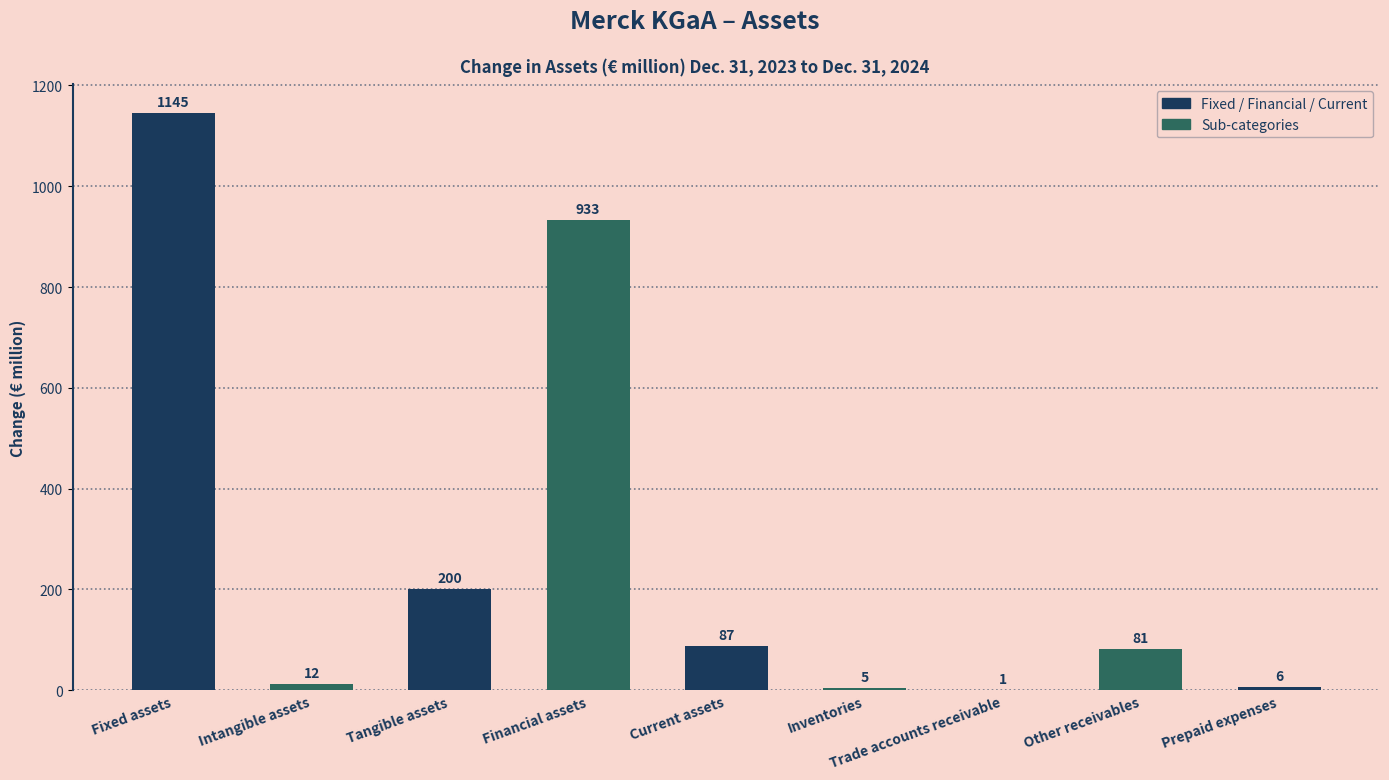

What is the sum of all values?

2470